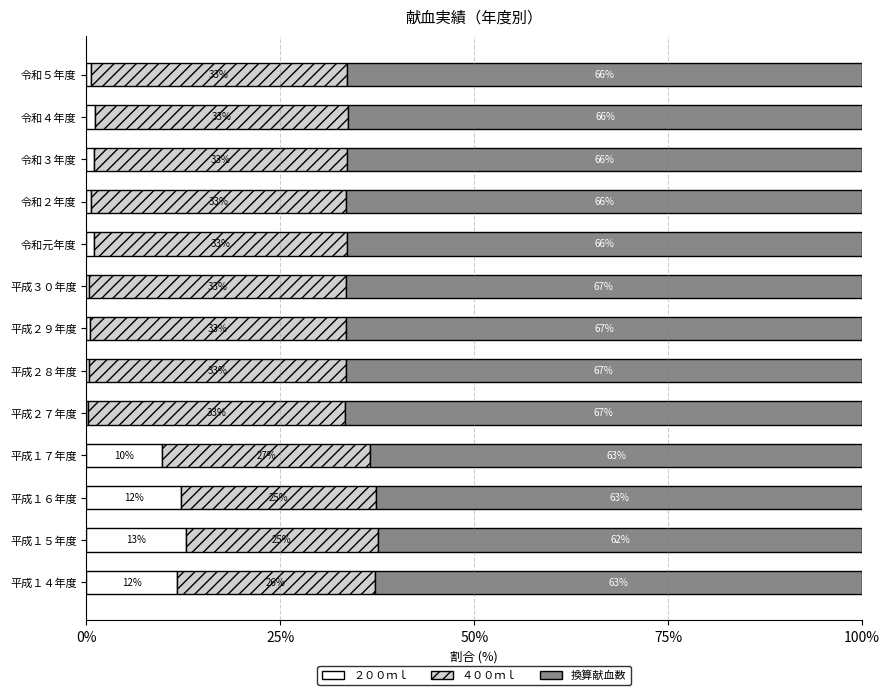

At which label is ２００ｍｌ closest to 6?

平成１７年度